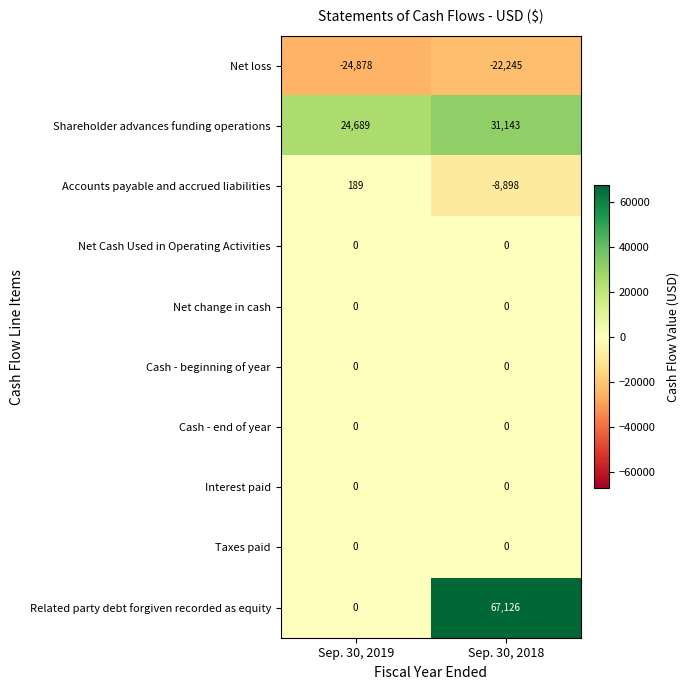

How many categories are shown in the chart?

2